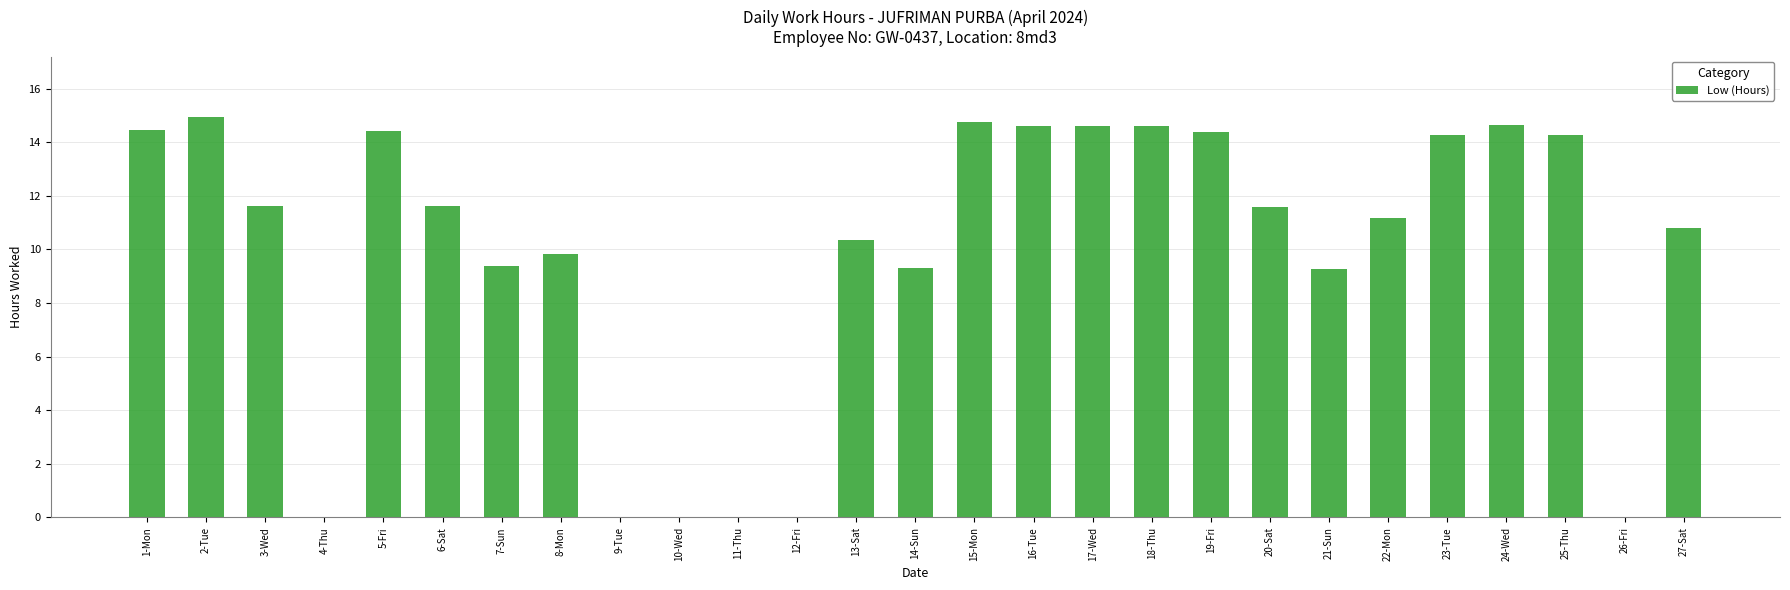

Between 11-Thu and 17-Wed, which is larger?

17-Wed